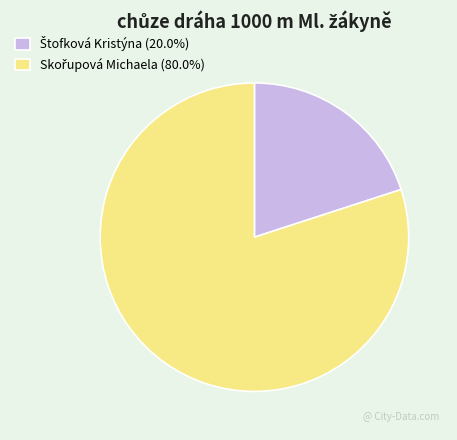

Is there any slice that represents more than half of the pie?

Yes